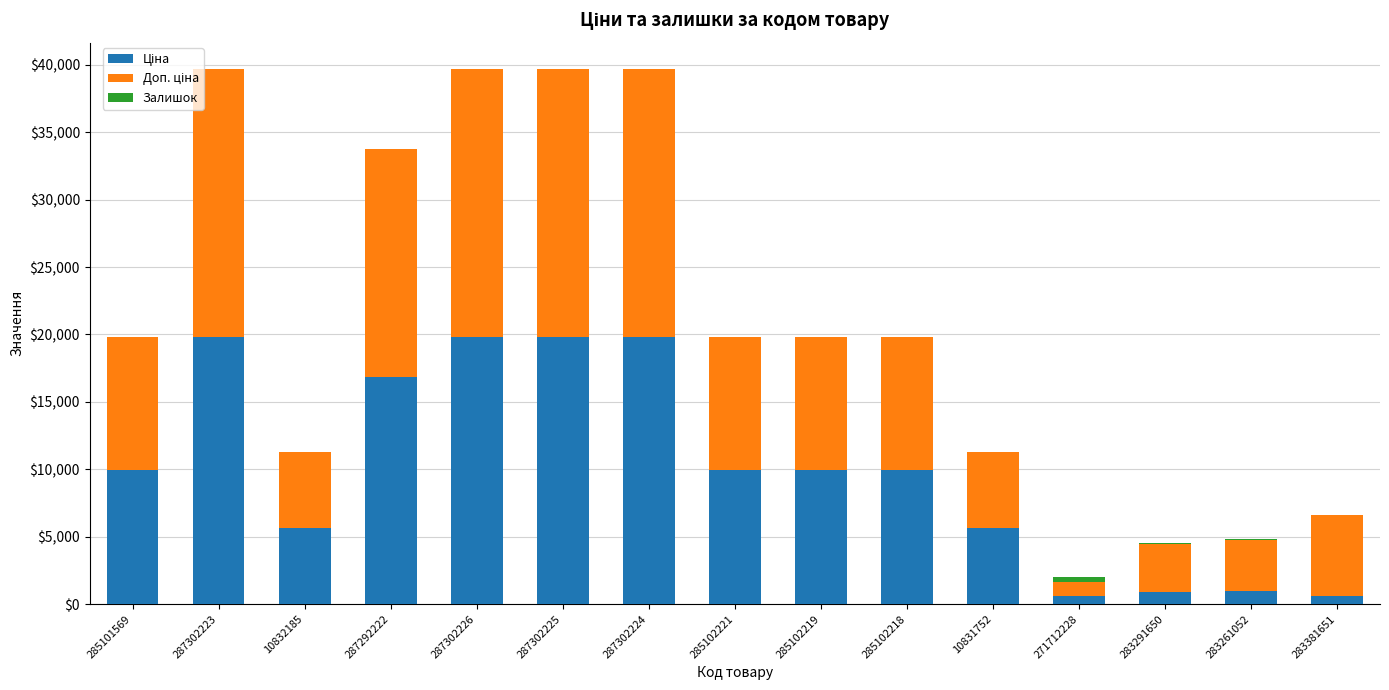

How many categories are shown in the chart?

15